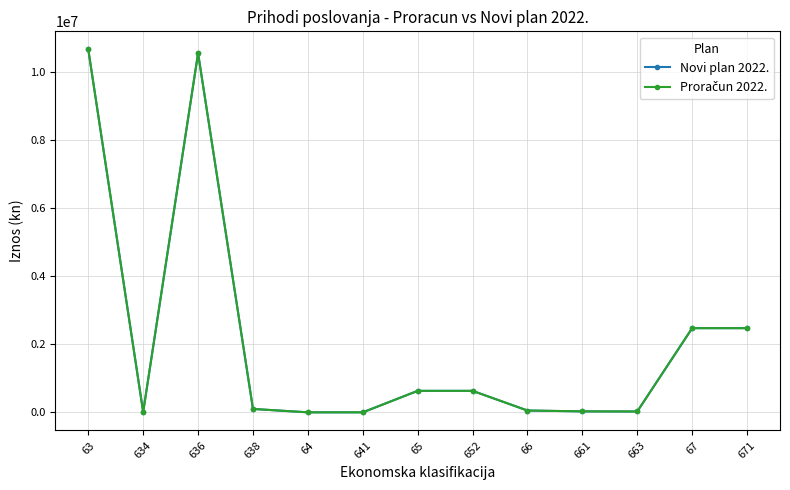

Is this an area chart (filled region under the line)?

No